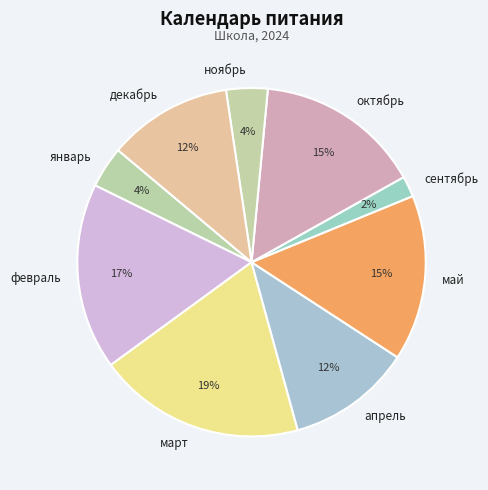

To the nearest percent, what is the difference between the largest and smallest slice percentages?

17%